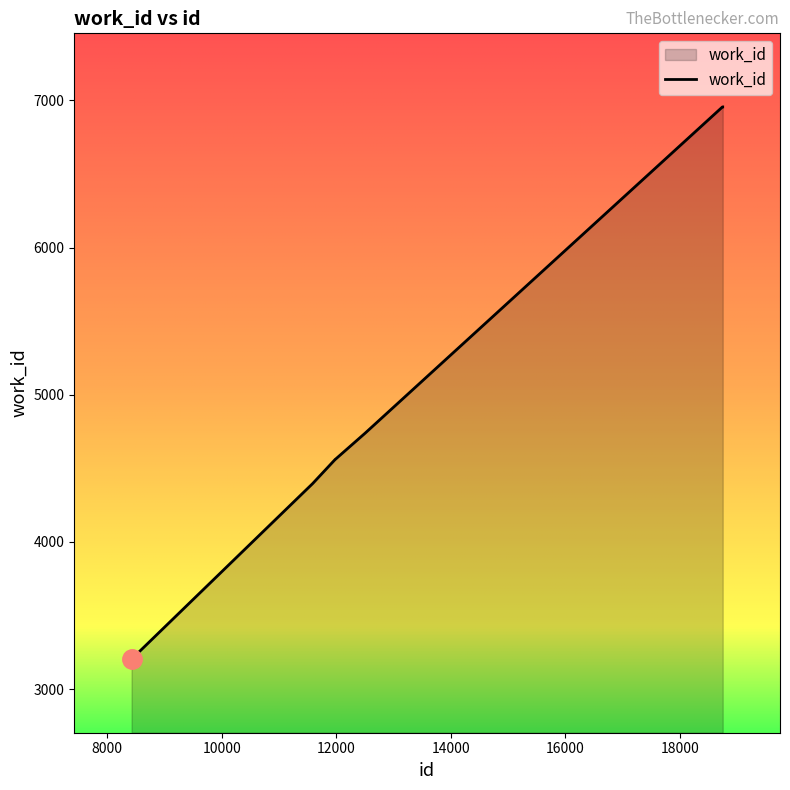

What is the smallest value displayed?

3203